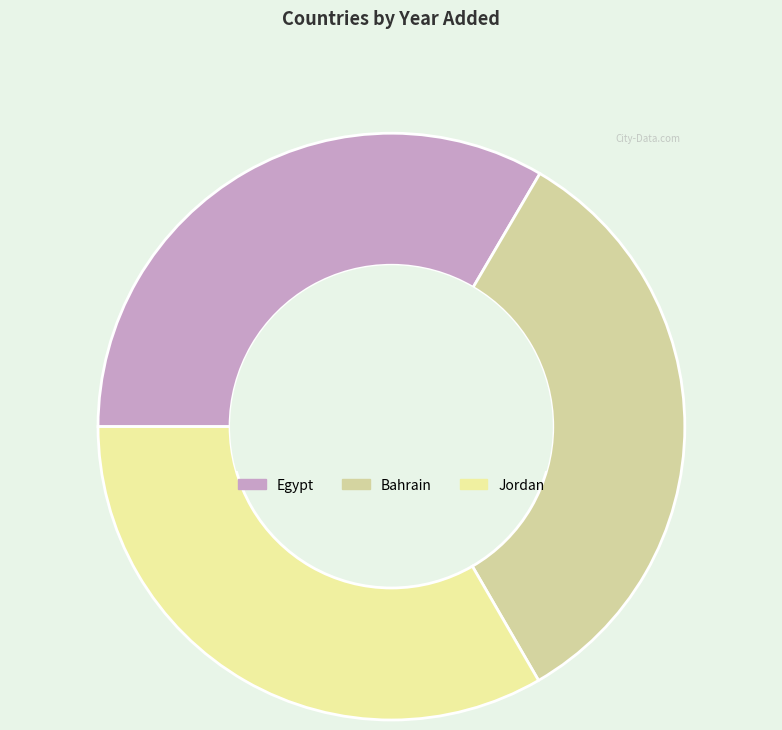

How many slices are in this pie chart?

3